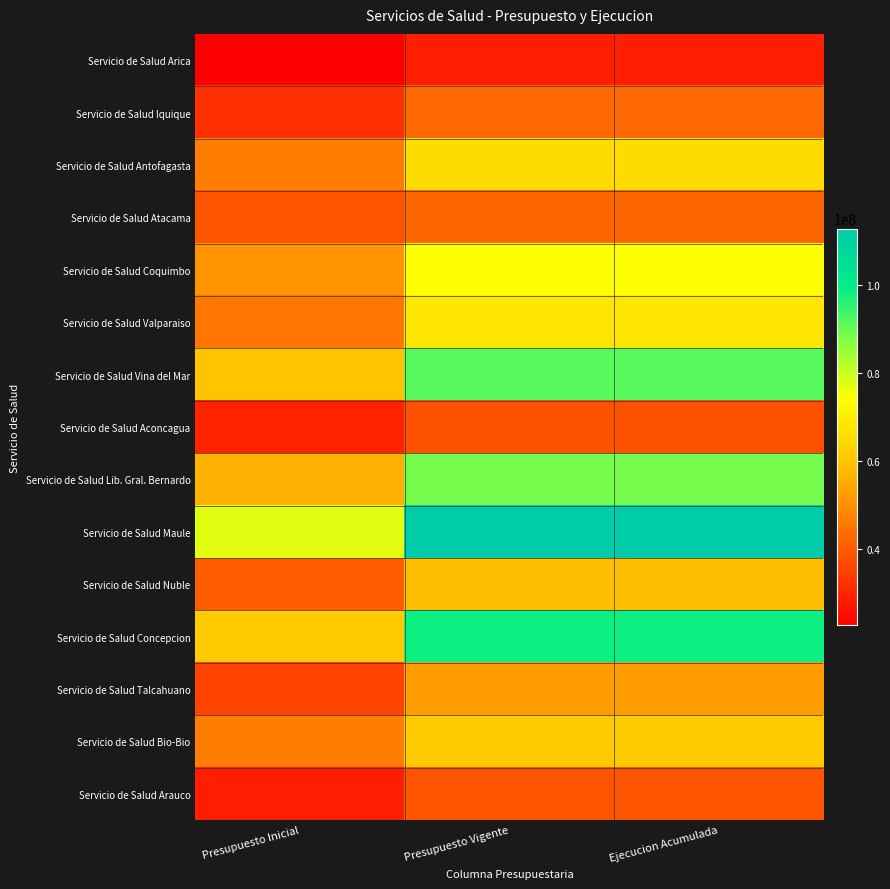

Rank the series by their maximum value, from highest to lowest.

Servicio de Salud Maule, Servicio de Salud Concepcion, Servicio de Salud Vina del Mar, Servicio de Salud Lib. Gral. Bernardo, Servicio de Salud Coquimbo, Servicio de Salud Valparaiso, Servicio de Salud Antofagasta, Servicio de Salud Bio-Bio, Servicio de Salud Nuble, Servicio de Salud Talcahuano, Servicio de Salud Iquique, Servicio de Salud Atacama, Servicio de Salud Arauco, Servicio de Salud Aconcagua, Servicio de Salud Arica